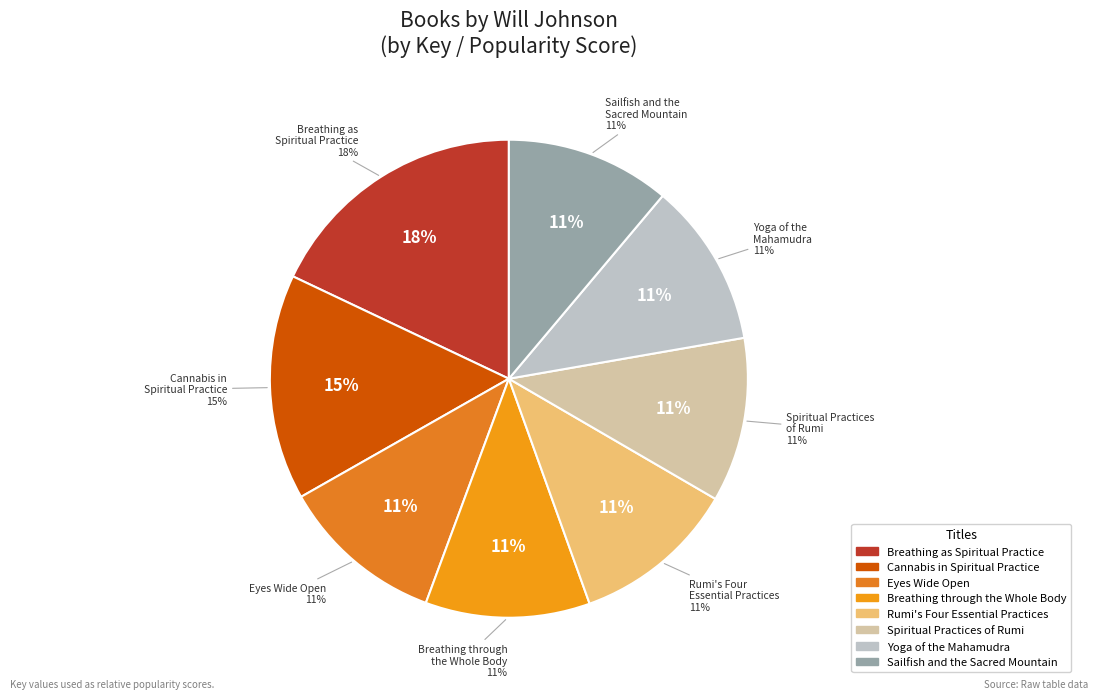

Between Spiritual Practices of Rumi and Breathing through the Whole Body, which is larger?

Spiritual Practices of Rumi